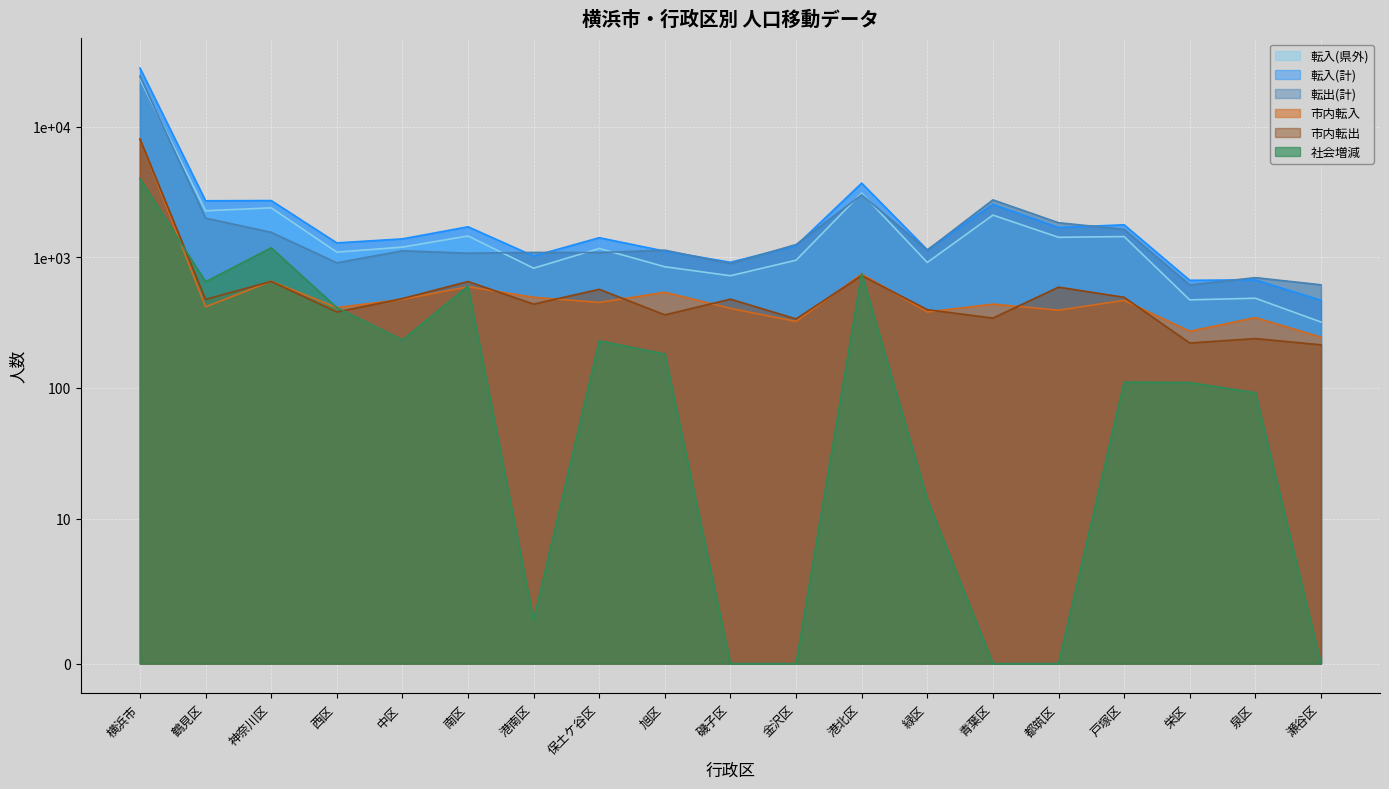

Which label corresponds to the smallest value in the chart?

磯子区